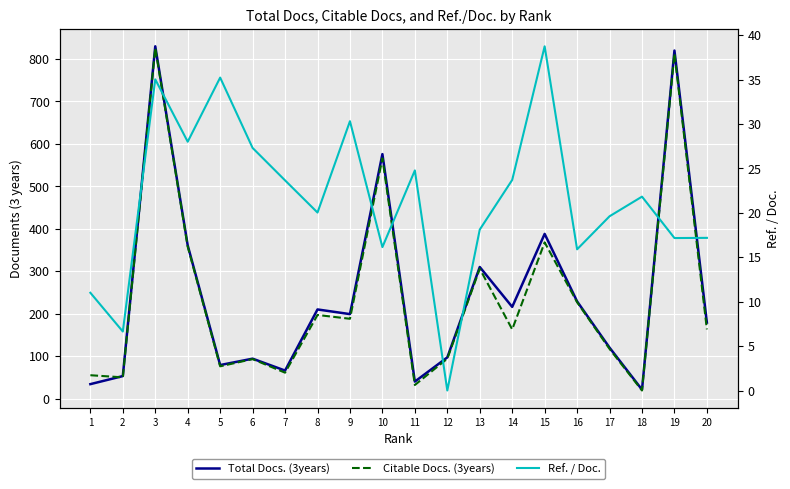

True or false: Ref. / Doc. and Total Docs. (3years) cross at least once.

True